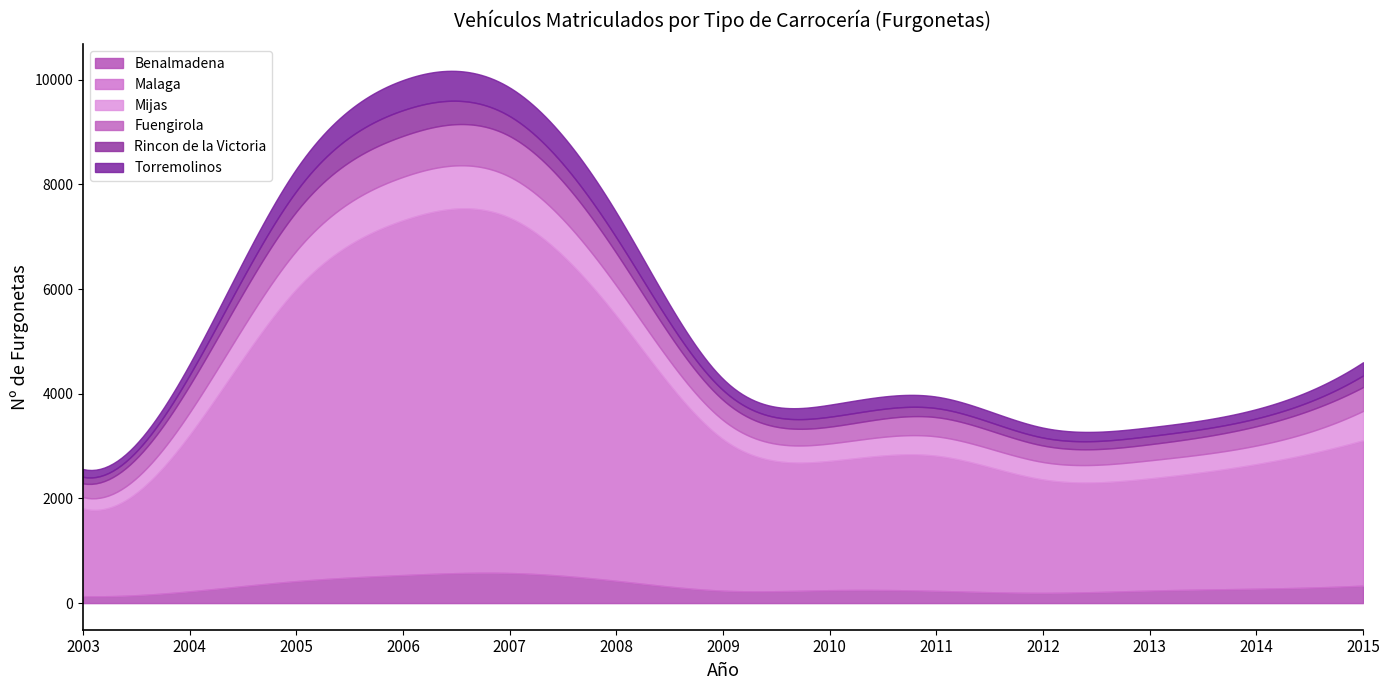

True or false: Torremolinos has a value of 178 at 2014.

True